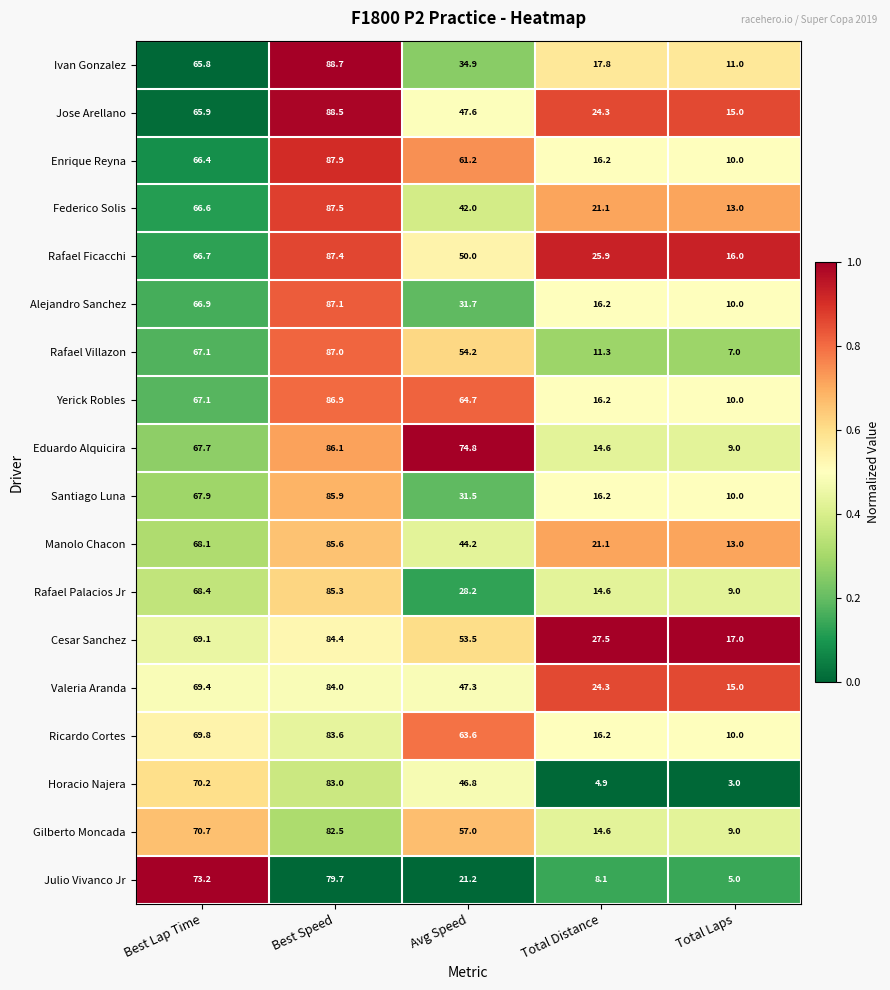

What is the spread (max minus min) of values at Best Speed?

9.0